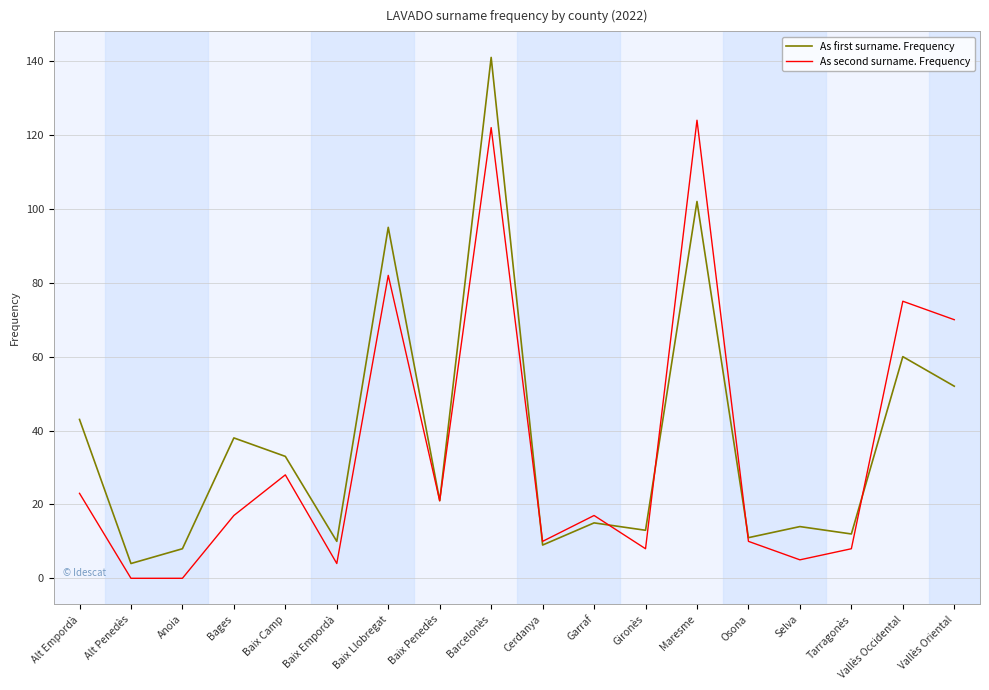

How many lines are shown in the chart?

2